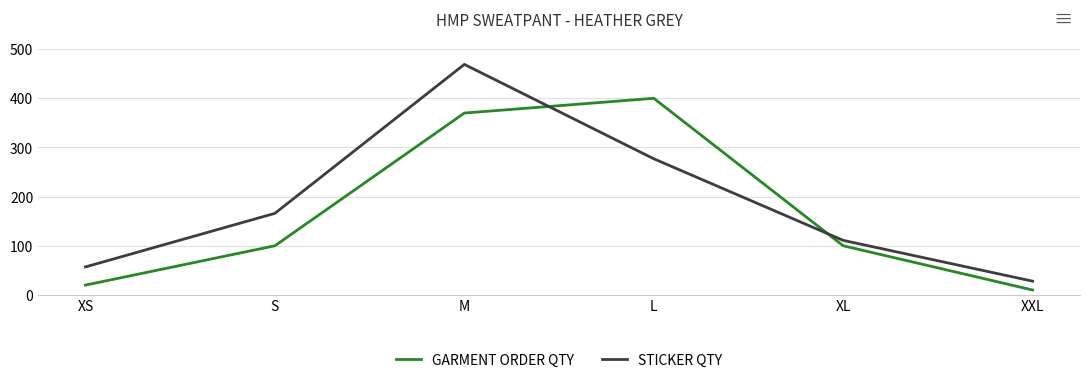

Which series has the largest range (max minus min)?

STICKER QTY